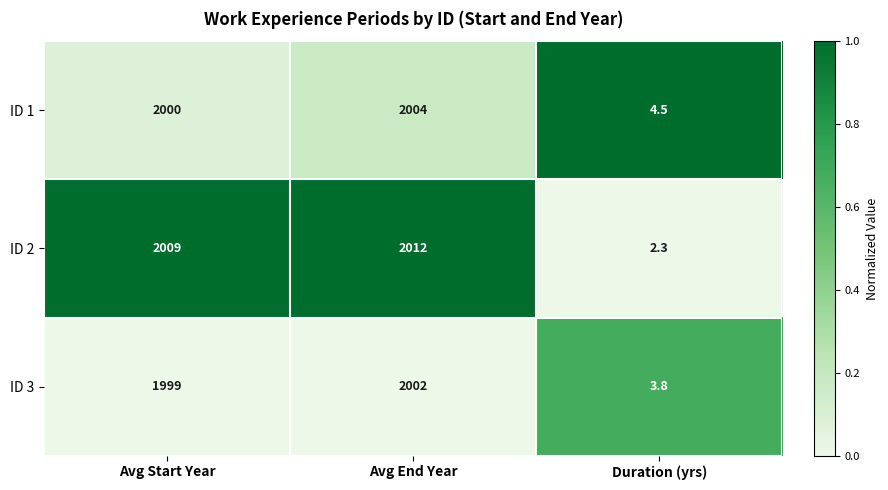

What is the approximate value of ID 1 at Avg Start Year?

2000.0